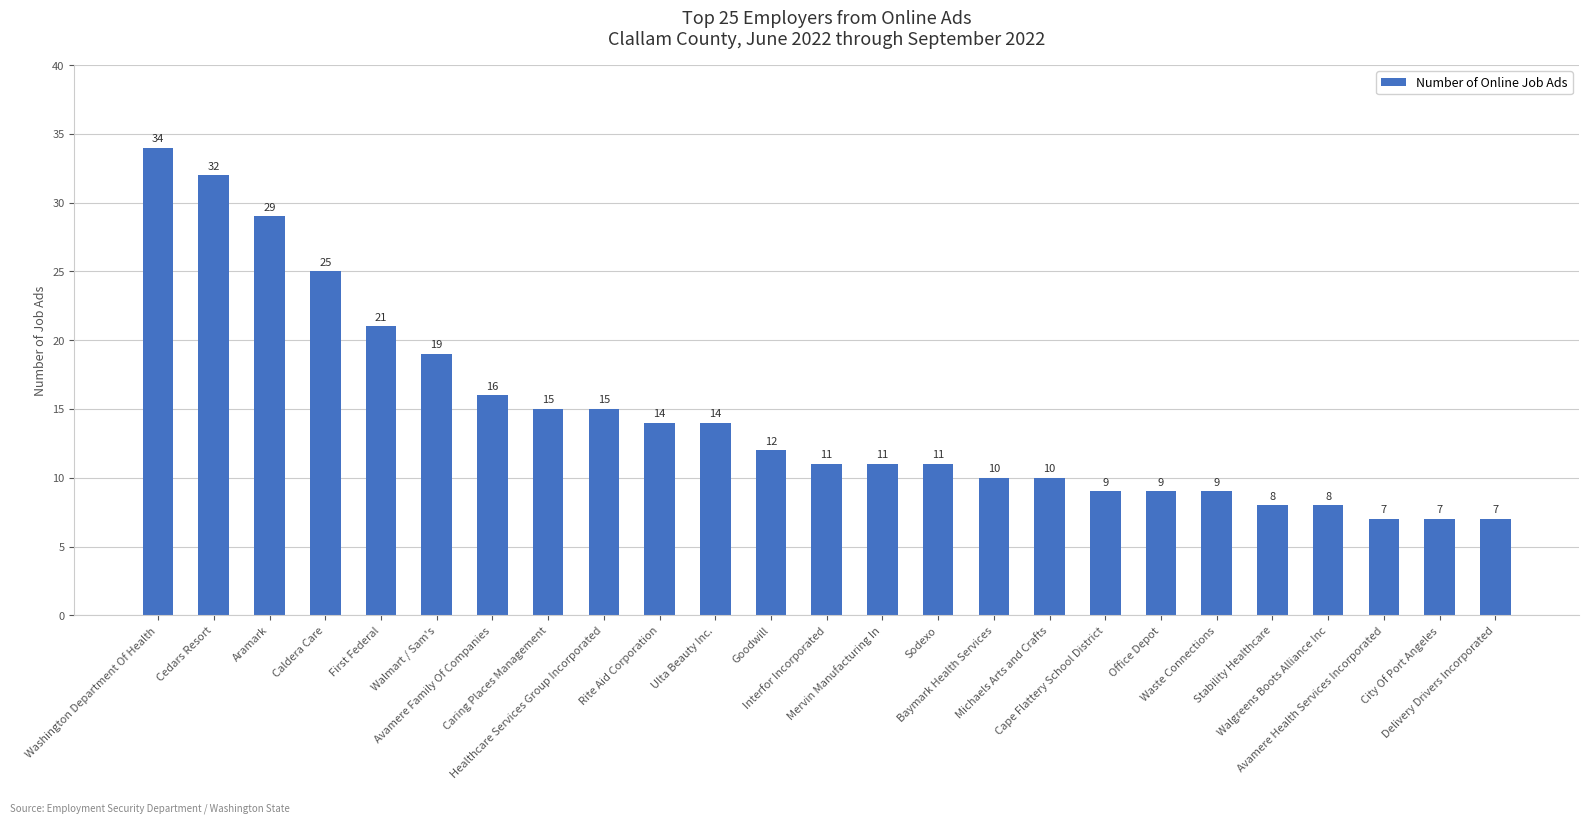

What is the maximum value shown in the chart?

34